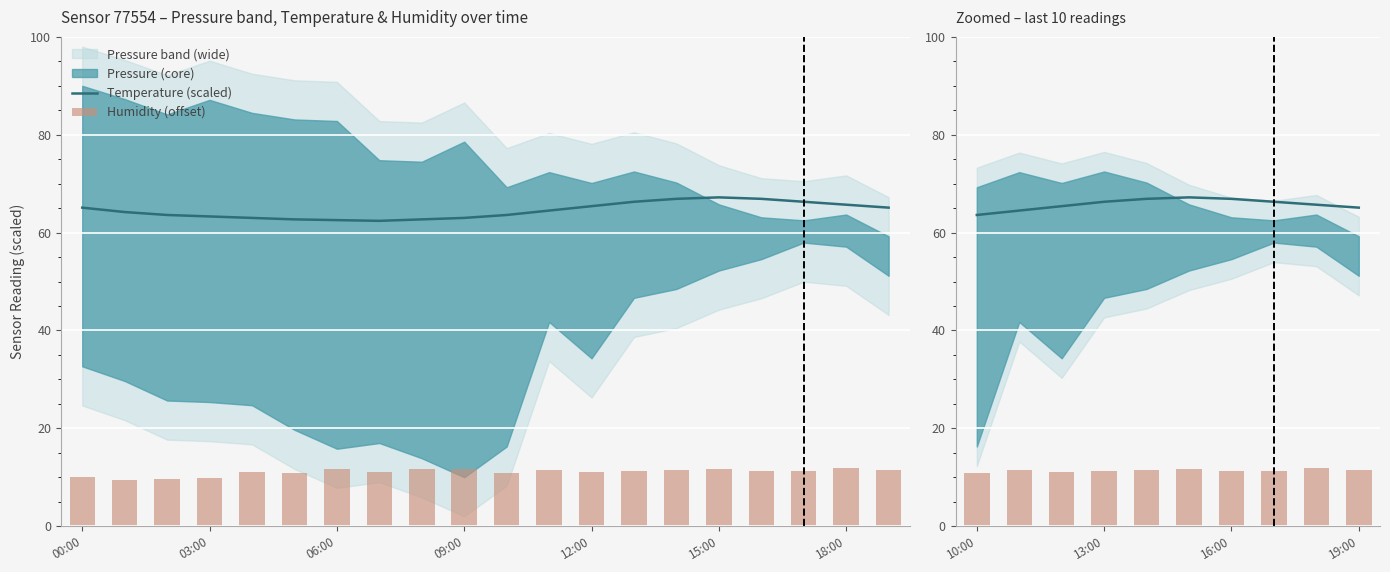

What is the total value across all series at 15:00?

78.9